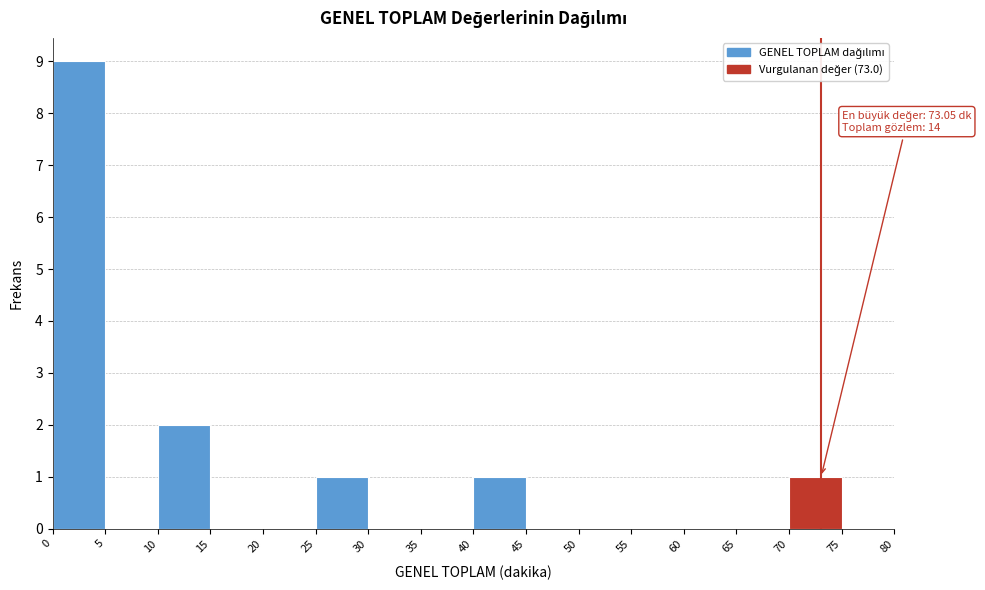

Which range on the x-axis has the tallest bar?

0 to 5